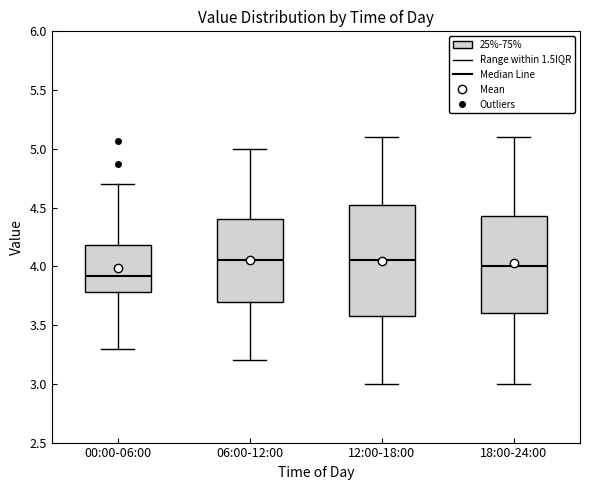

Which box has the lowest median line?

00:00-06:00